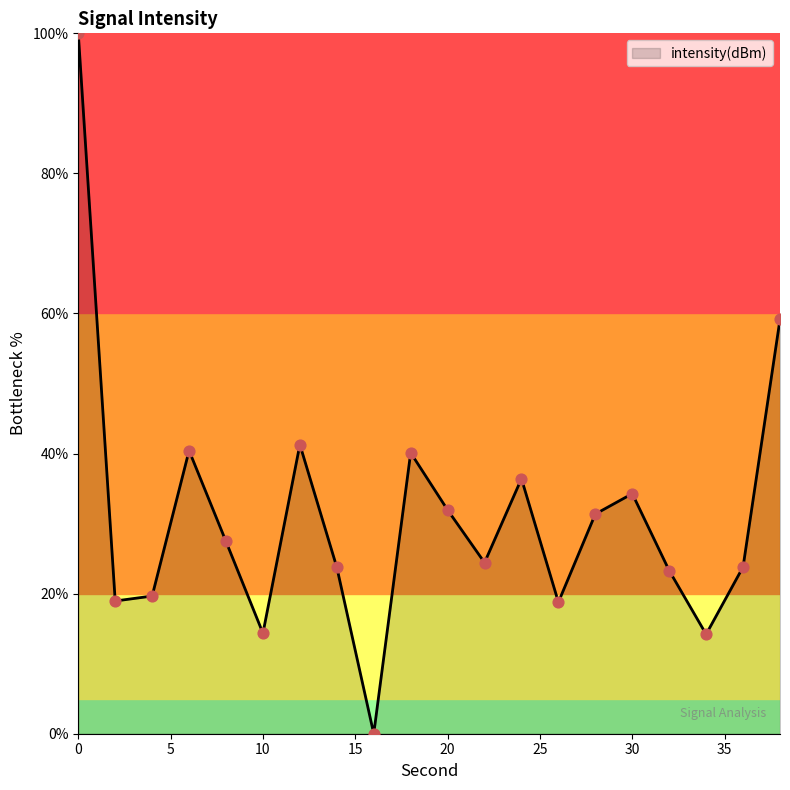

What is the greatest value displayed?

100.0